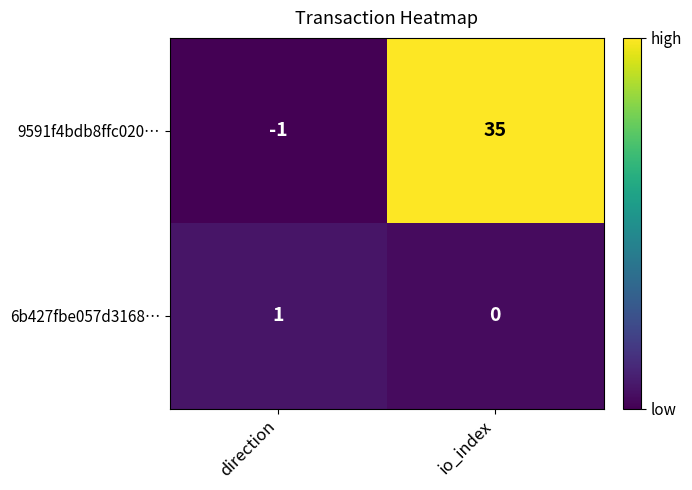

What is the spread (max minus min) of values at io_index?

35